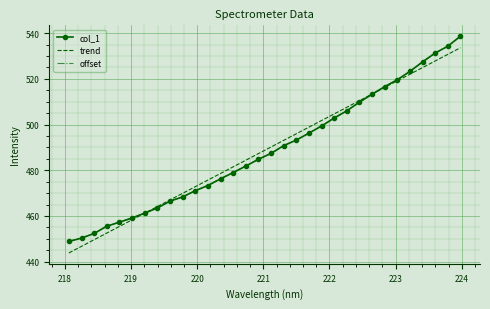

What is the minimum value for trend?

443.8